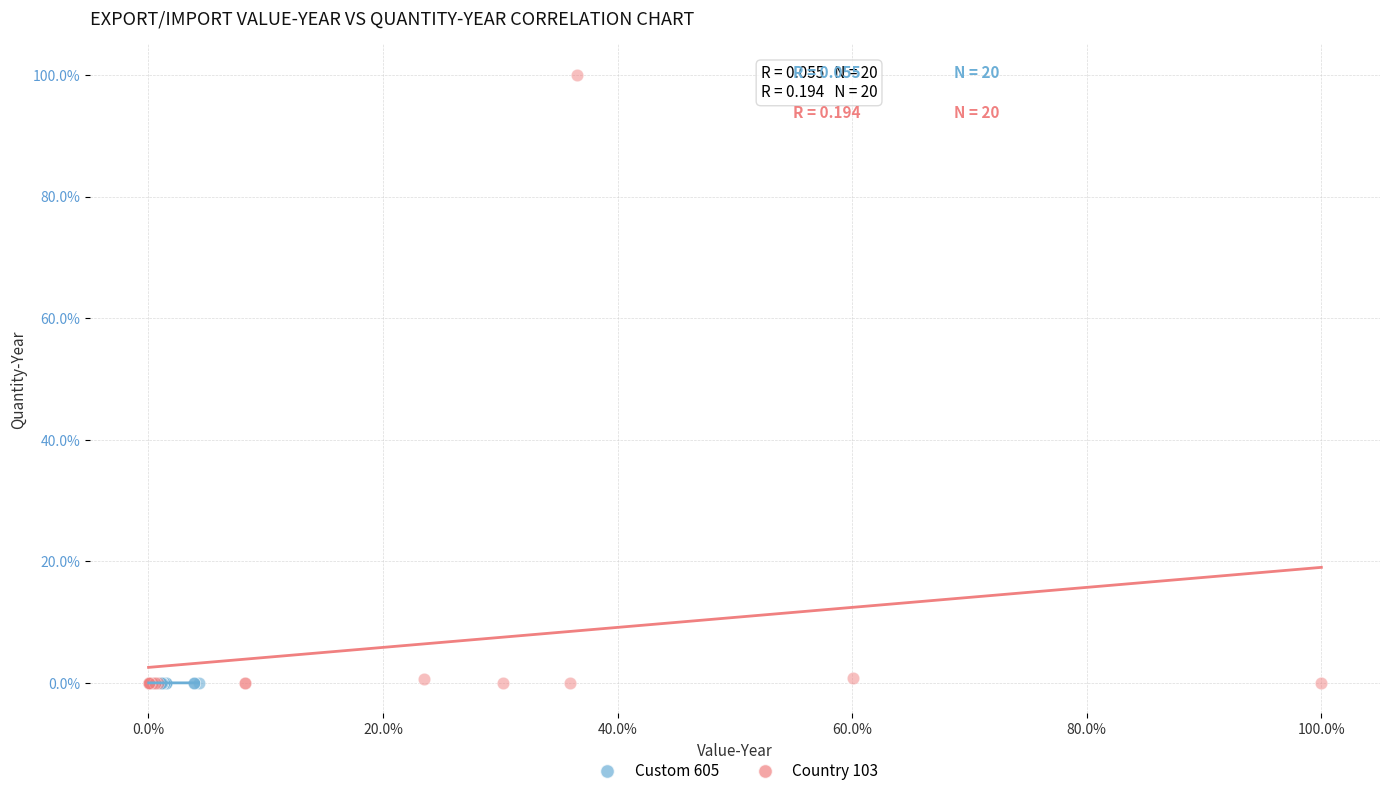

Which series has the largest Y range (max minus min)?

Country 103